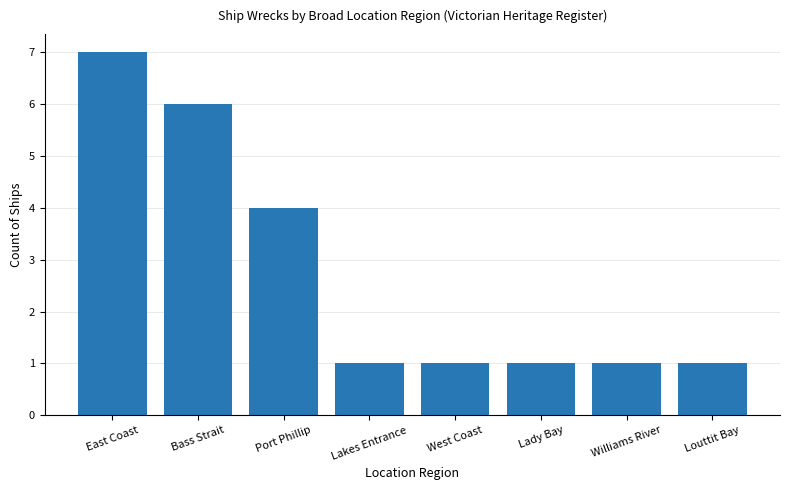

What is the greatest value displayed?

7